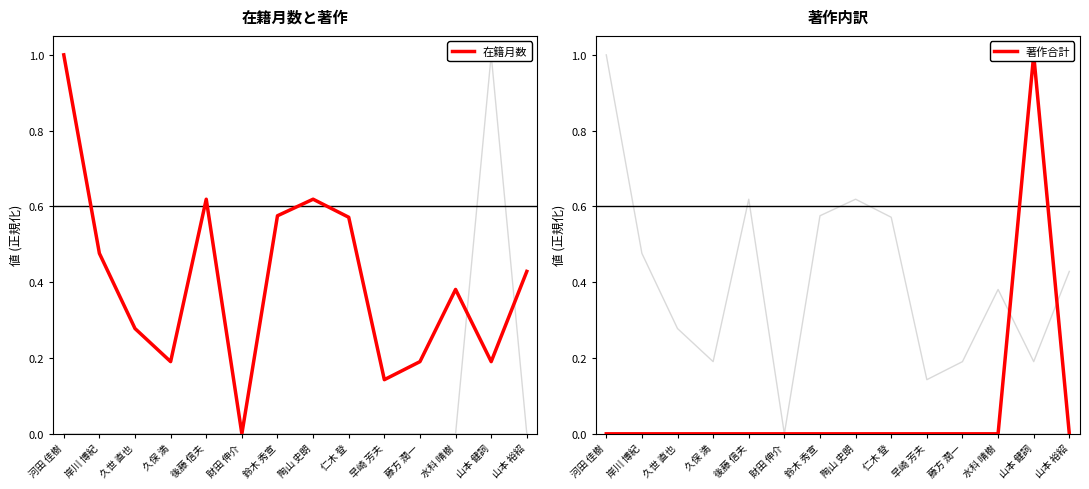

Reading left to right, what are all the values shown in this chart?

著作合計: 河田 佳樹=0.0	岸川 博紀=0.0	久世 直也=0.0	久保 満=0.0	後藤 信夫=0.0	財田 伸介=0.0	鈴木 秀宣=0.0	陶山 史朗=0.0	仁木 登=0.0	早崎 芳夫=0.0	藤方 潤一=0.0	水科 晴樹=0.0	山本 健詞=1.0	山本 裕紹=0.0
著作合計(欧文): 河田 佳樹=0.0	岸川 博紀=0.0	久世 直也=0.0	久保 満=0.0	後藤 信夫=0.0	財田 伸介=0.0	鈴木 秀宣=0.0	陶山 史朗=0.0	仁木 登=0.0	早崎 芳夫=0.0	藤方 潤一=0.0	水科 晴樹=0.0	山本 健詞=0.0	山本 裕紹=0.0
著作2022: 河田 佳樹=0.0	岸川 博紀=0.0	久世 直也=0.0	久保 満=0.0	後藤 信夫=0.0	財田 伸介=0.0	鈴木 秀宣=0.0	陶山 史朗=0.0	仁木 登=0.0	早崎 芳夫=0.0	藤方 潤一=0.0	水科 晴樹=0.0	山本 健詞=0.0	山本 裕紹=0.0
著作2007: 河田 佳樹=0.0	岸川 博紀=0.0	久世 直也=0.0	久保 満=0.0	後藤 信夫=0.0	財田 伸介=0.0	鈴木 秀宣=0.0	陶山 史朗=0.0	仁木 登=0.0	早崎 芳夫=0.0	藤方 潤一=0.0	水科 晴樹=0.0	山本 健詞=0.0	山本 裕紹=0.0
著作2009: 河田 佳樹=0.0	岸川 博紀=0.0	久世 直也=0.0	久保 満=0.0	後藤 信夫=0.0	財田 伸介=0.0	鈴木 秀宣=0.0	陶山 史朗=0.0	仁木 登=0.0	早崎 芳夫=0.0	藤方 潤一=0.0	水科 晴樹=0.0	山本 健詞=0.0	山本 裕紹=0.0
在籍月数: 河田 佳樹=1.0	岸川 博紀=0.5	久世 直也=0.3	久保 満=0.2	後藤 信夫=0.6	財田 伸介=0.0	鈴木 秀宣=0.6	陶山 史朗=0.6	仁木 登=0.6	早崎 芳夫=0.1	藤方 潤一=0.2	水科 晴樹=0.4	山本 健詞=0.2	山本 裕紹=0.4